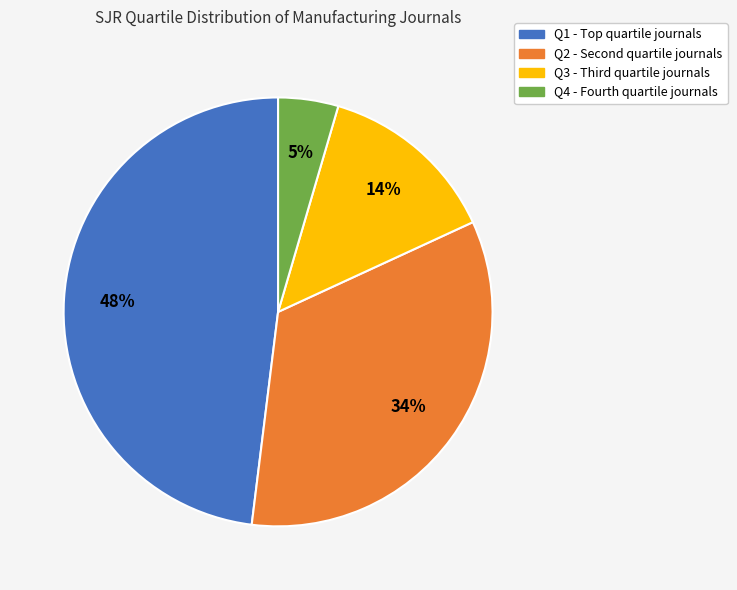

Approximately how many times larger is the value at Q3 compared to Q1?

0.3